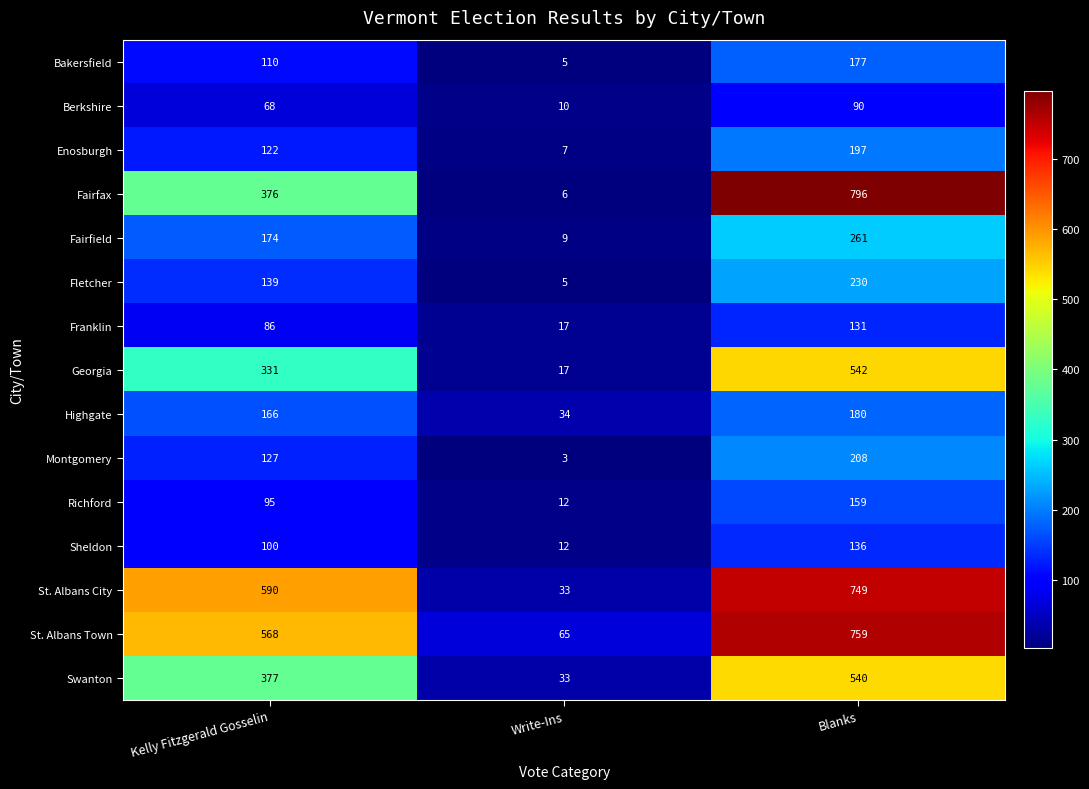

List the series in order of their peak value, highest first.

Fairfax, St. Albans Town, St. Albans City, Georgia, Swanton, Fairfield, Fletcher, Montgomery, Enosburgh, Highgate, Bakersfield, Richford, Sheldon, Franklin, Berkshire